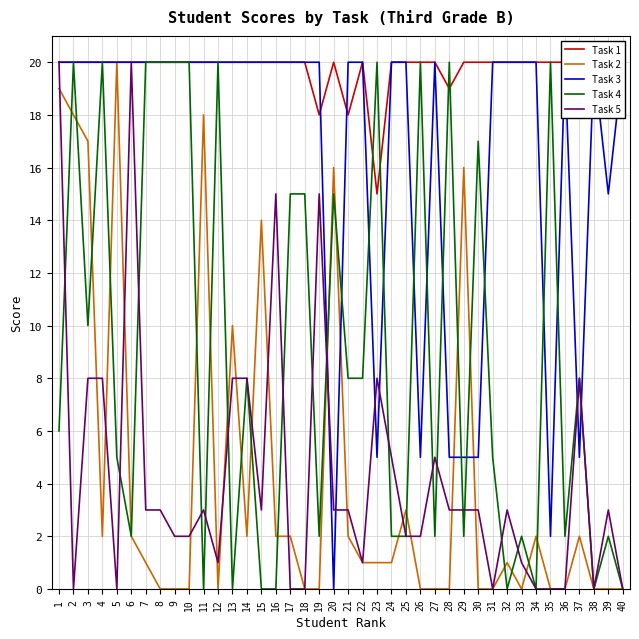

Does the chart display data point markers on the line(s)?

No